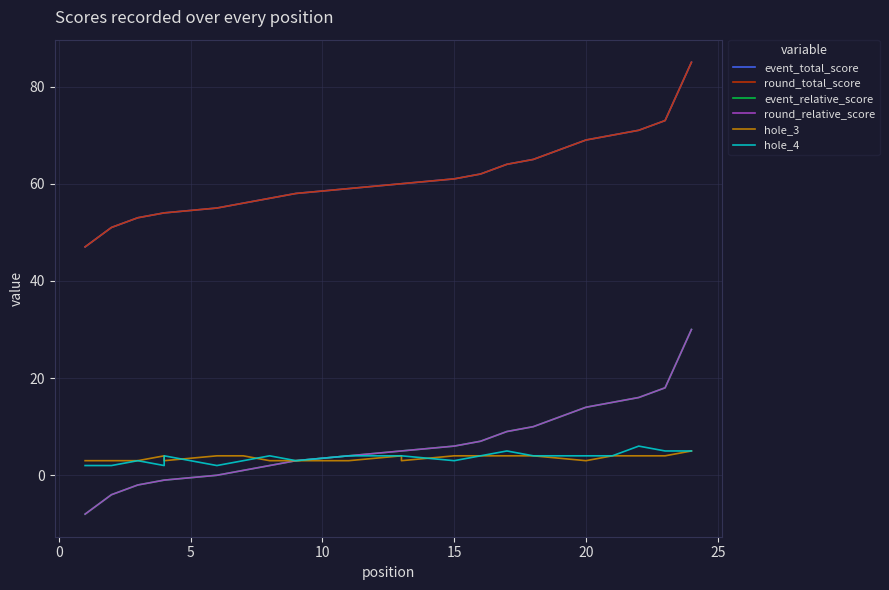

True or false: round_relative_score and event_total_score intersect in this chart.

False